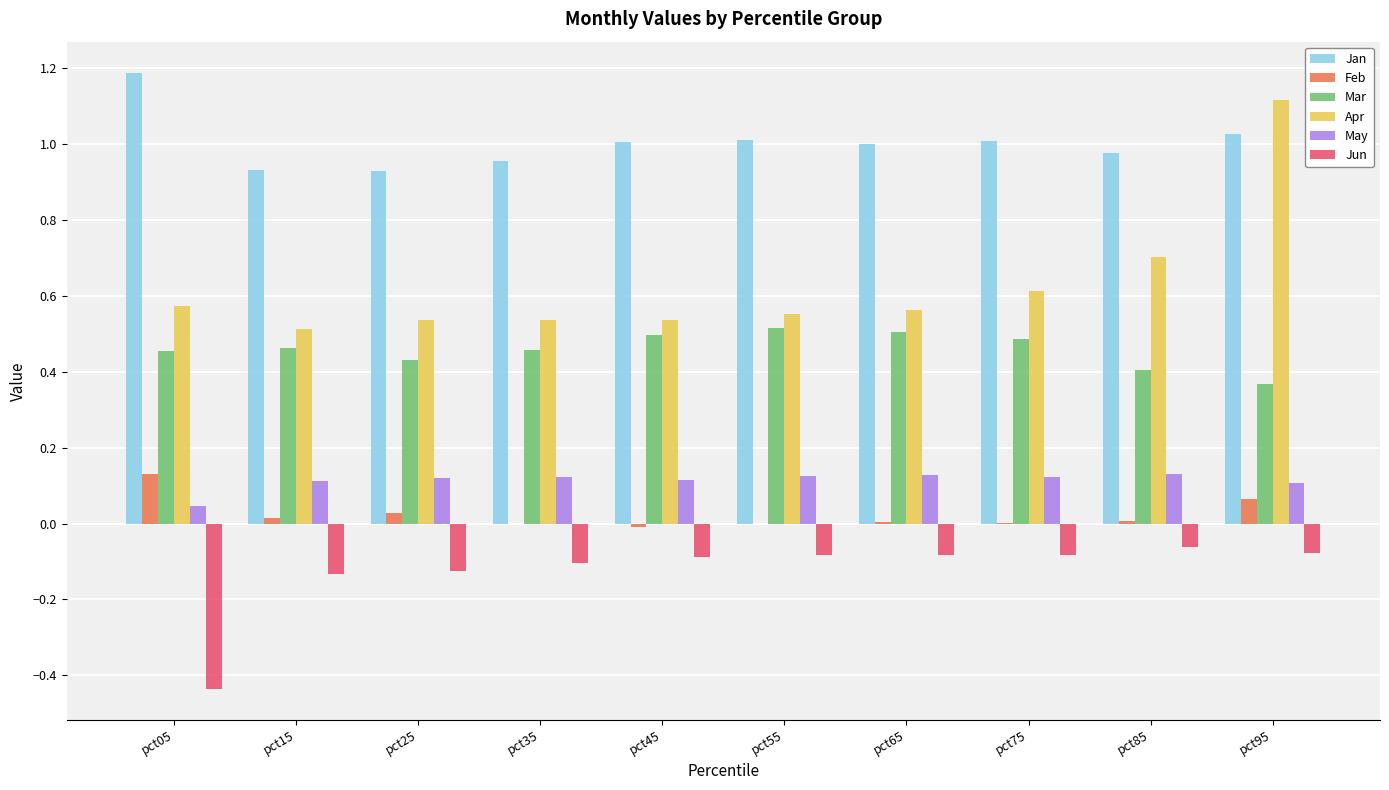

Is it true that Jan equals 0.5 at pct45?

False